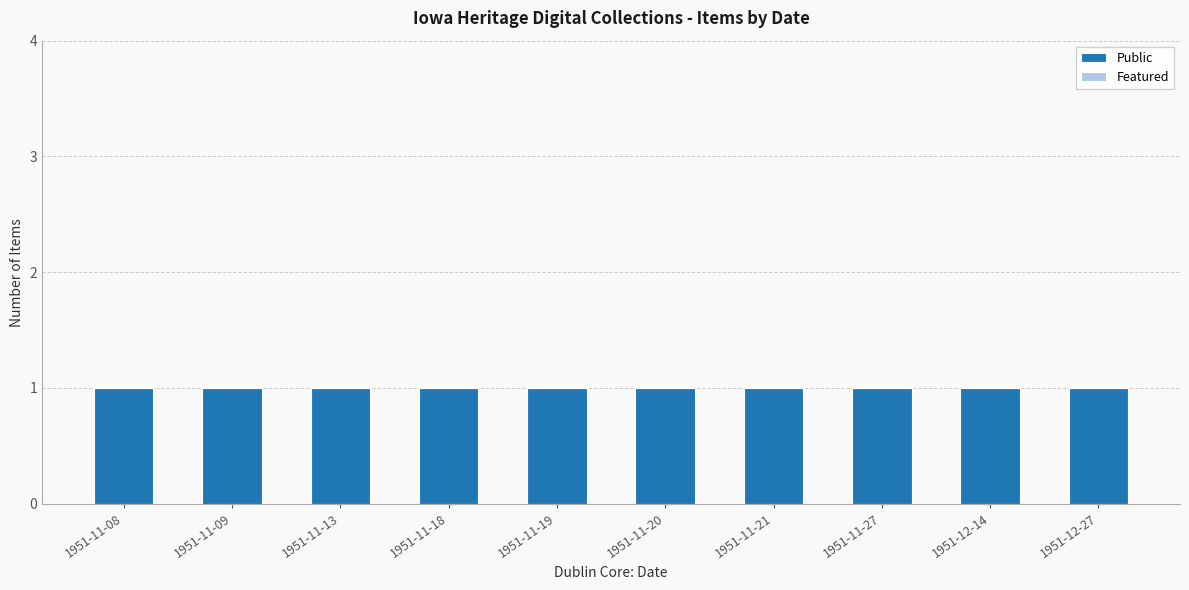

List the series in order of their overall mean, highest first.

Public, Featured